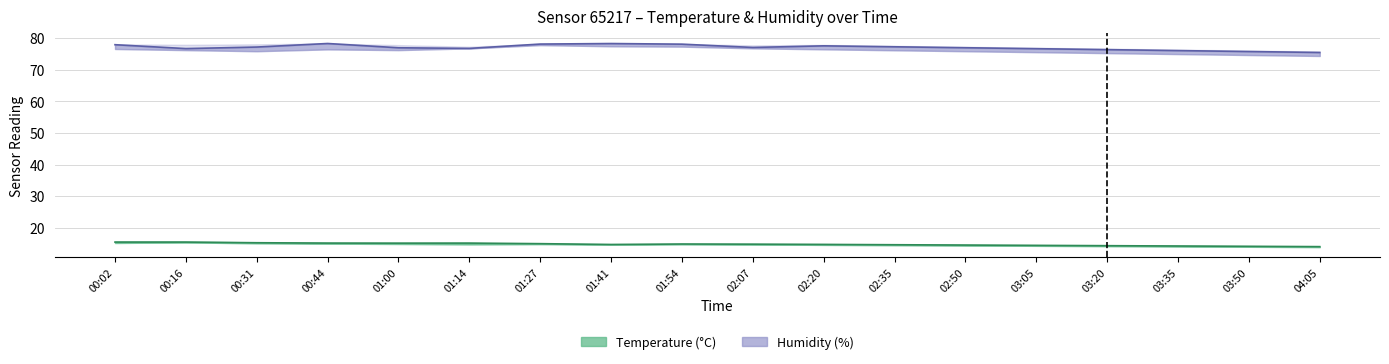

True or false: humidity_lower has more than 1 points higher than both neighbors.

True